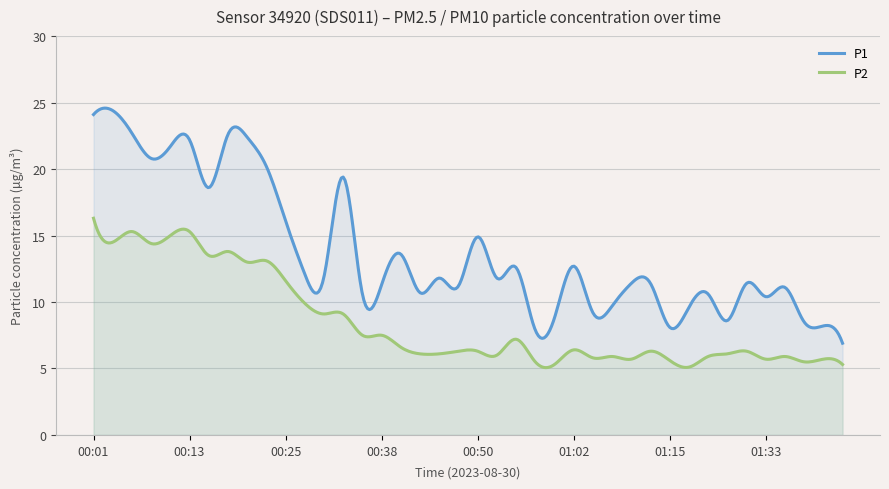

True or false: P2 and P1 cross at least once.

False